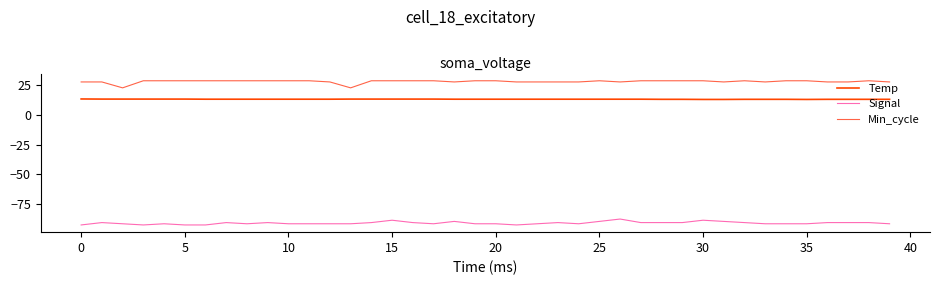

List the series in order of their peak value, lowest first.

Signal, Temp, Min_cycle